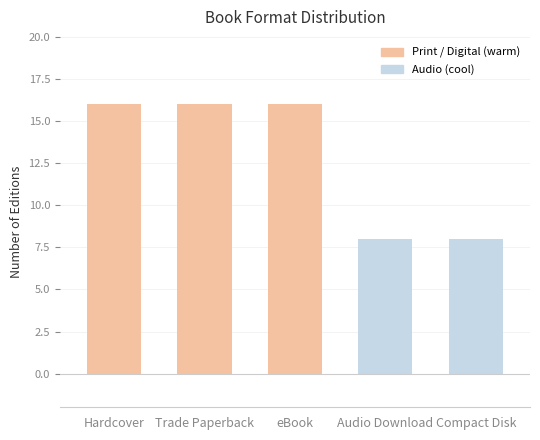

What is the maximum value shown in the chart?

16